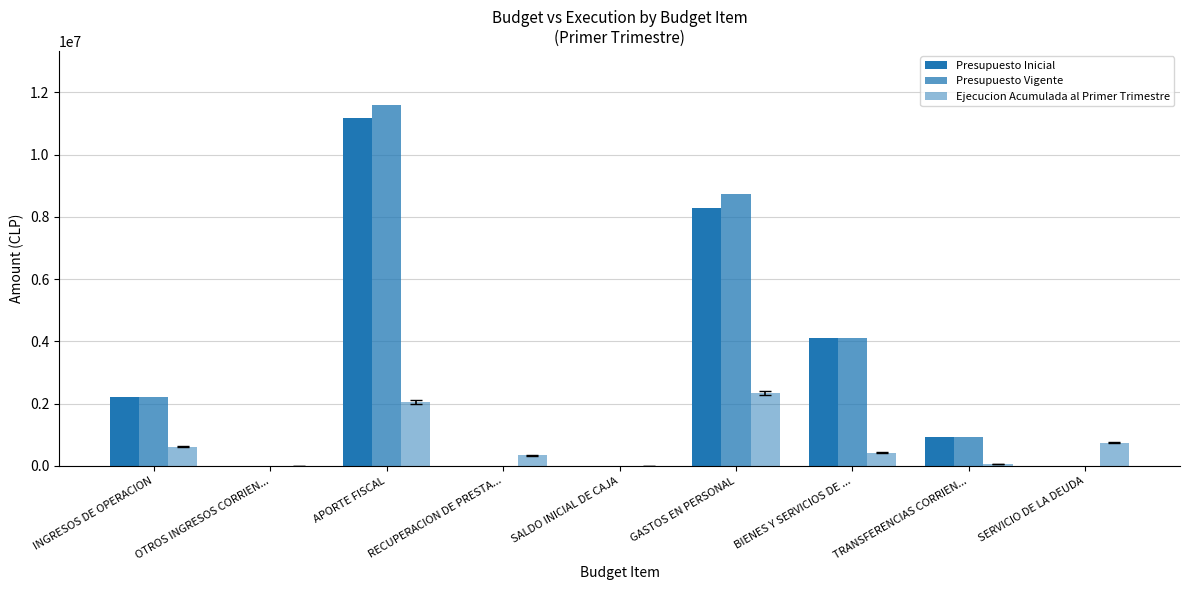

Which series has the widest spread of values?

Presupuesto Vigente